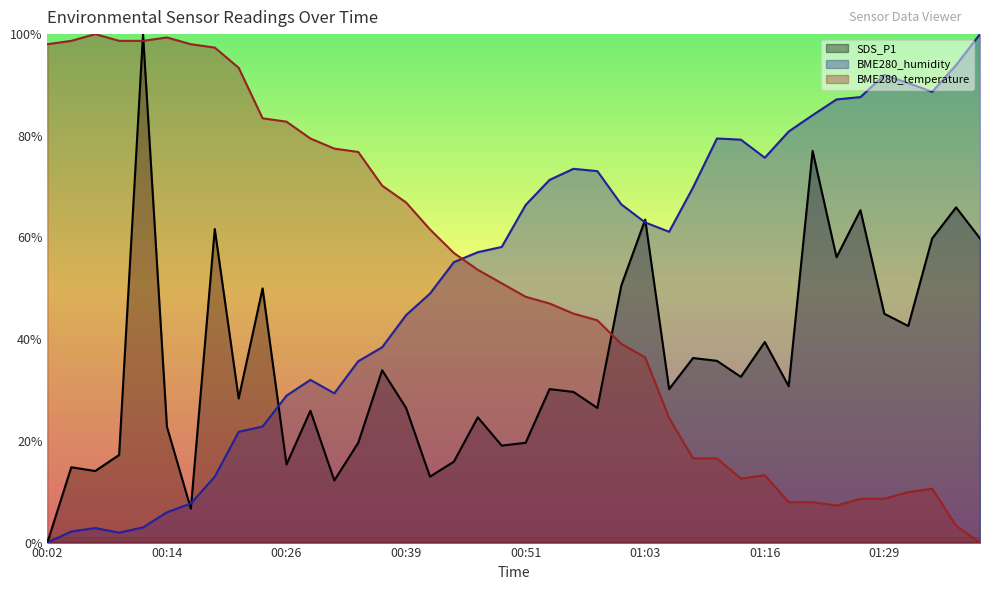

What are all the series names shown in the legend?

SDS_P1, BME280_humidity, BME280_temperature